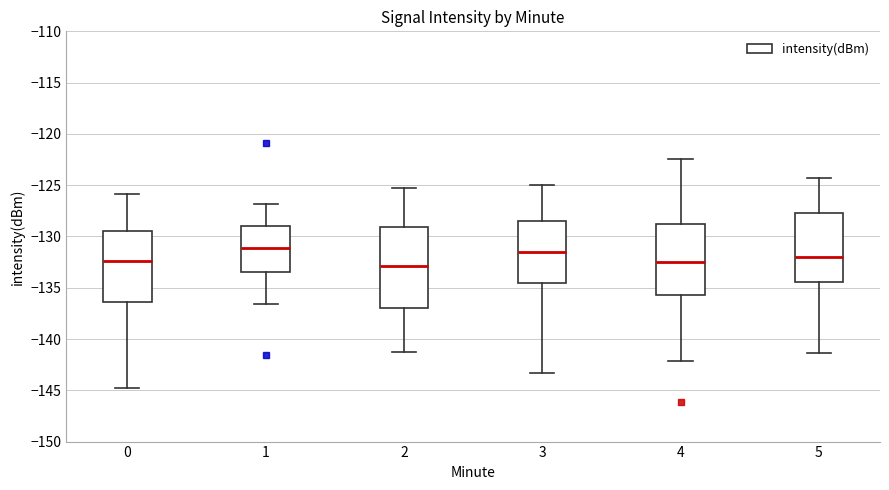

Reading left to right, read every box against the y-axis: the position of its median line, the range the box covers, and the ends of its whiskers. The values are not printed on the chart, so give them approximately, as read against the axis.

0: median -132.5, box -136.5 to -129.5, whiskers -144.5 to -126.0
1: median -131.0, box -133.5 to -129.0, whiskers -136.5 to -127.0
2: median -133.0, box -137.0 to -129.0, whiskers -141.0 to -125.0
3: median -131.5, box -134.5 to -128.5, whiskers -143.5 to -125.0
4: median -132.5, box -135.5 to -129.0, whiskers -142.0 to -122.5
5: median -132.0, box -134.5 to -127.5, whiskers -141.5 to -124.5